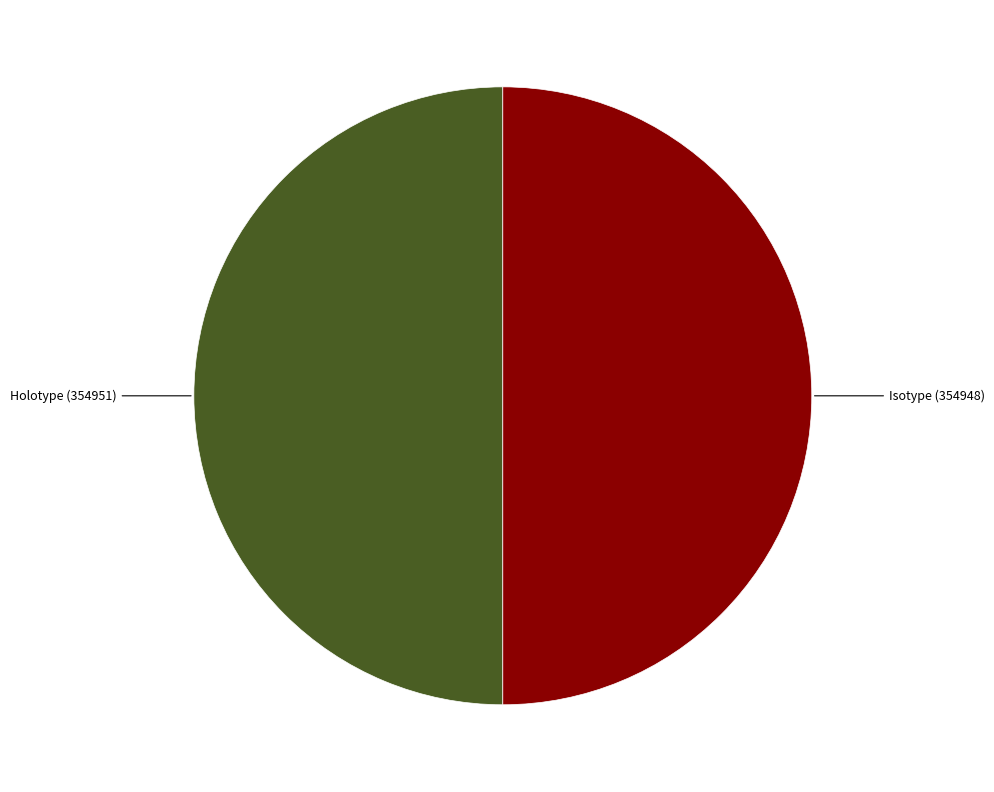

Combined, do Holotype (354951) and Isotype (354948) account for over 50%?

Yes